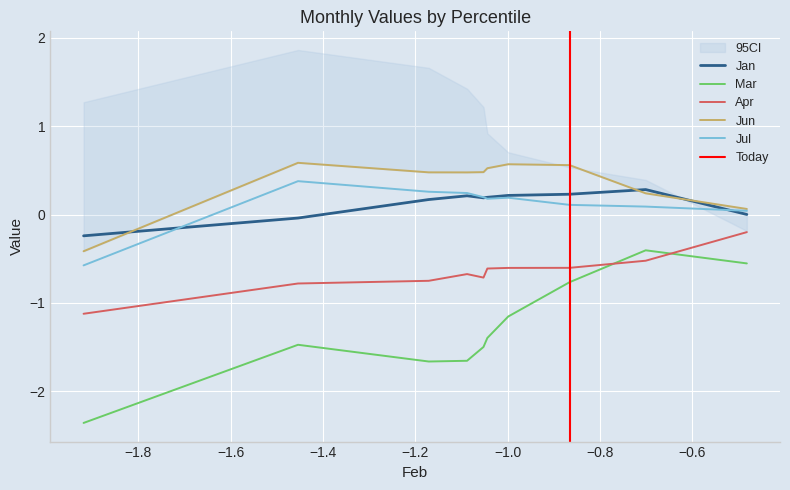

Which series ends up on top after the final intersection of Mar and Apr?

Apr